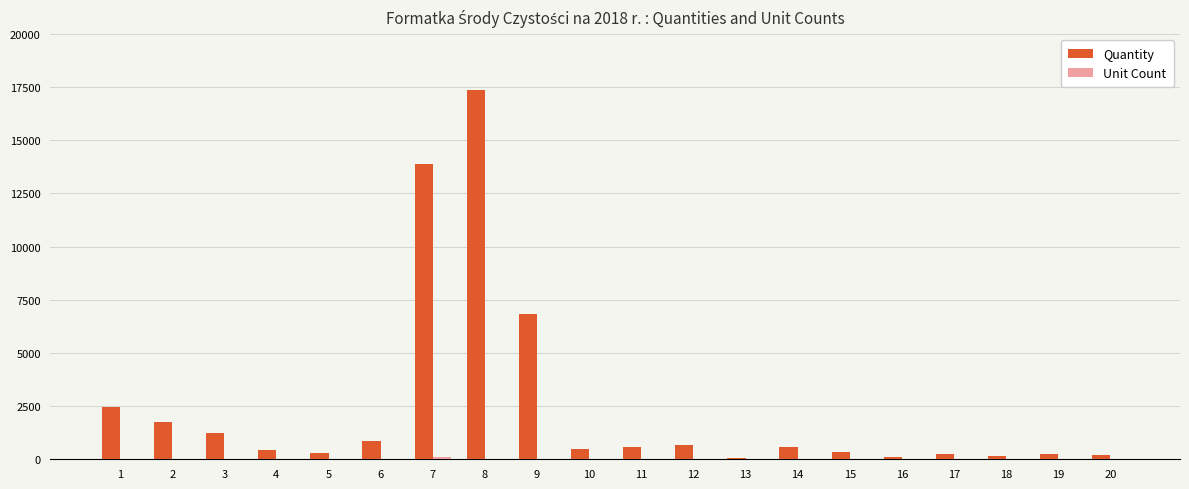

Which series changed the most between 9 and 17?

Quantity